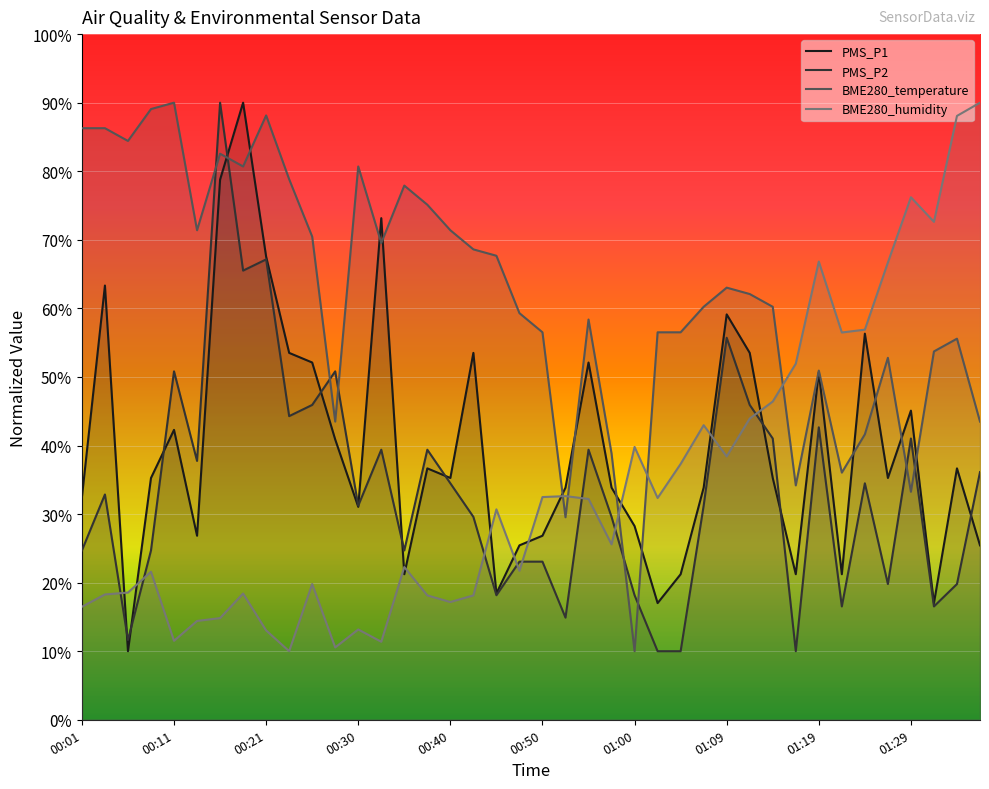

What is the average value of the BME280_humidity series?

34.2